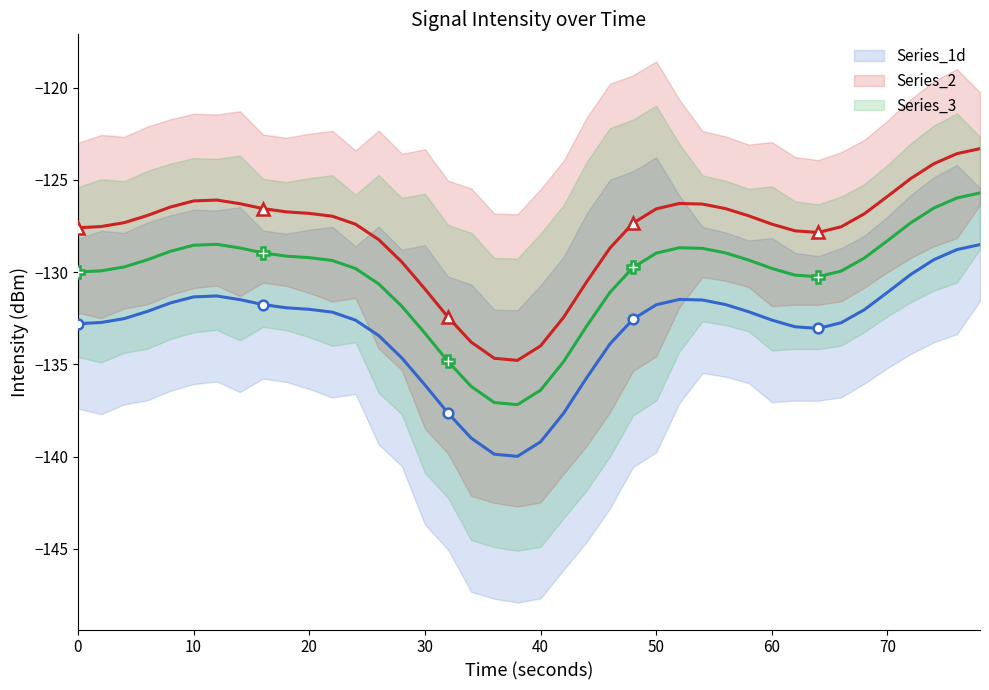

True or false: Series_1d has a value of -136.1 at 30.

True